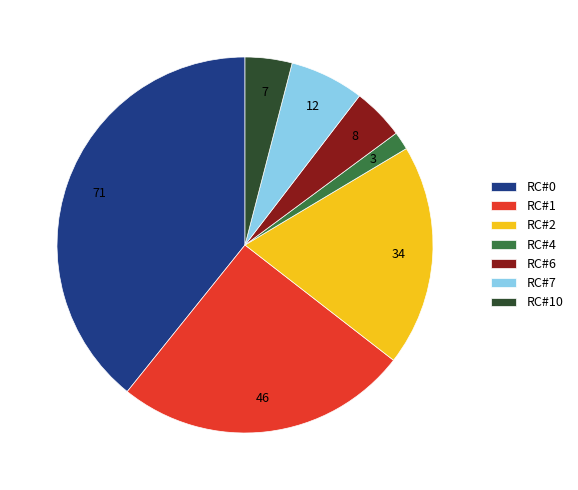

Does RC#2 account for over 50% of the chart?

No